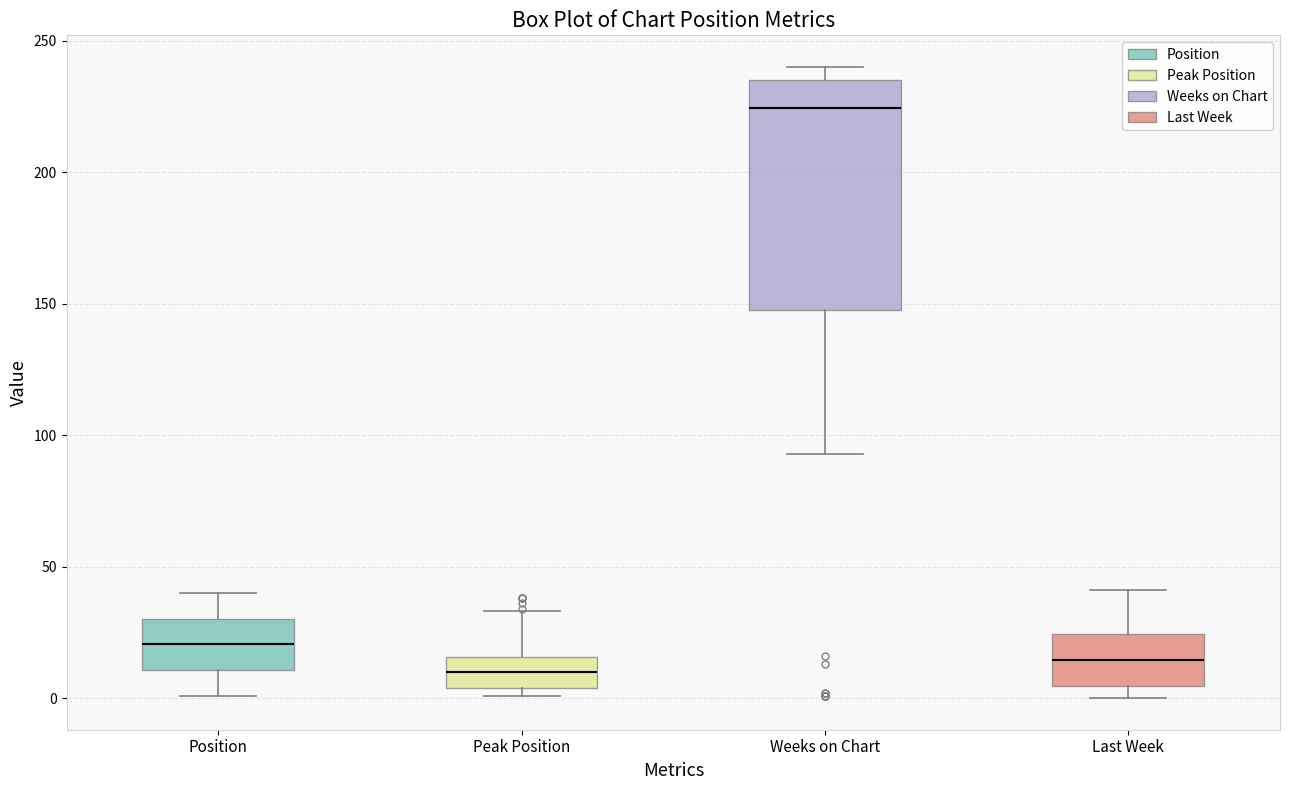

Reading left to right, transcribe this box plot: for each box, give where its median line is, the range the box spans, and where its two whiskers end, as read against the y-axis. The values are not printed on the chart, so give them approximately, as read against the axis.

Position: median 20, box 10 to 30, whiskers 0 to 40
Peak Position: median 10, box 5 to 15, whiskers 0 to 35
Weeks on Chart: median 225, box 150 to 235, whiskers 95 to 240
Last Week: median 15, box 5 to 25, whiskers 0 to 40